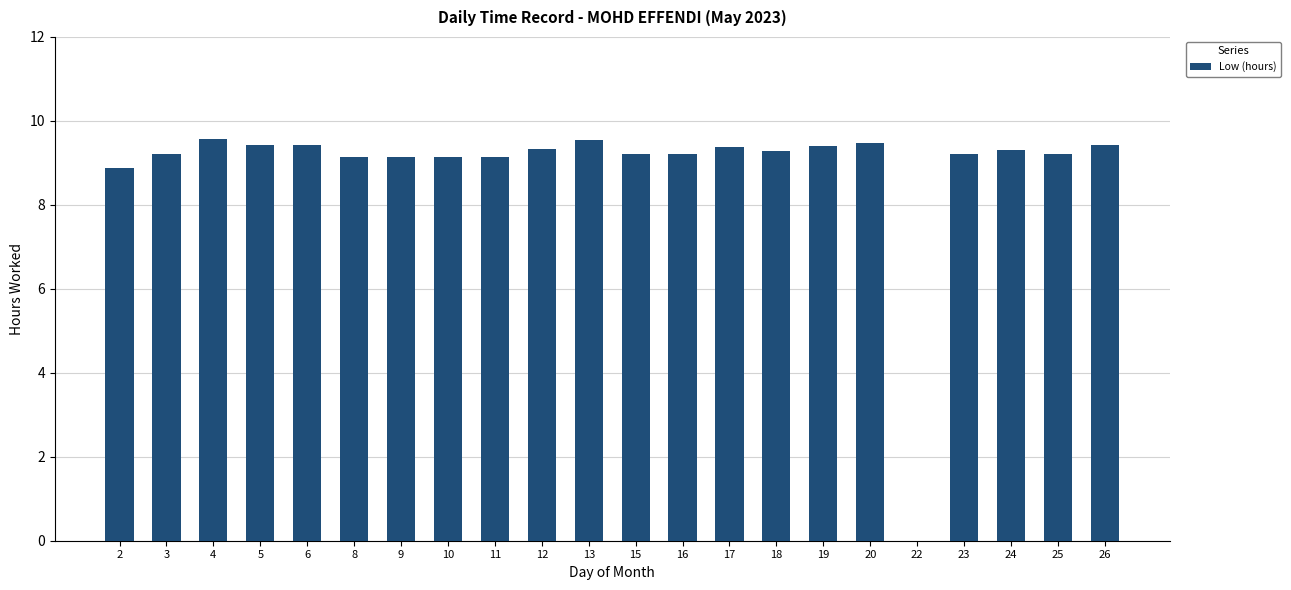

What is the sum of all values?

195.0